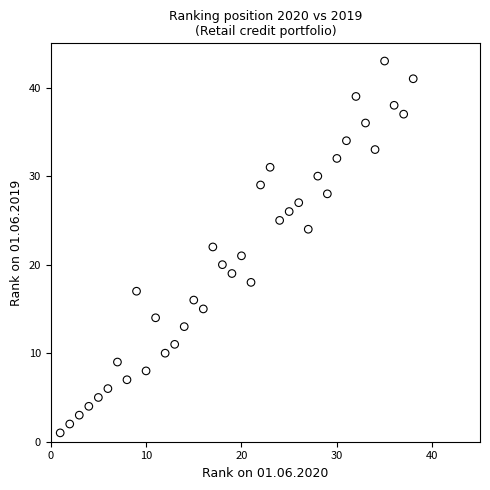

What is the range of Y values (max minus min)?

42